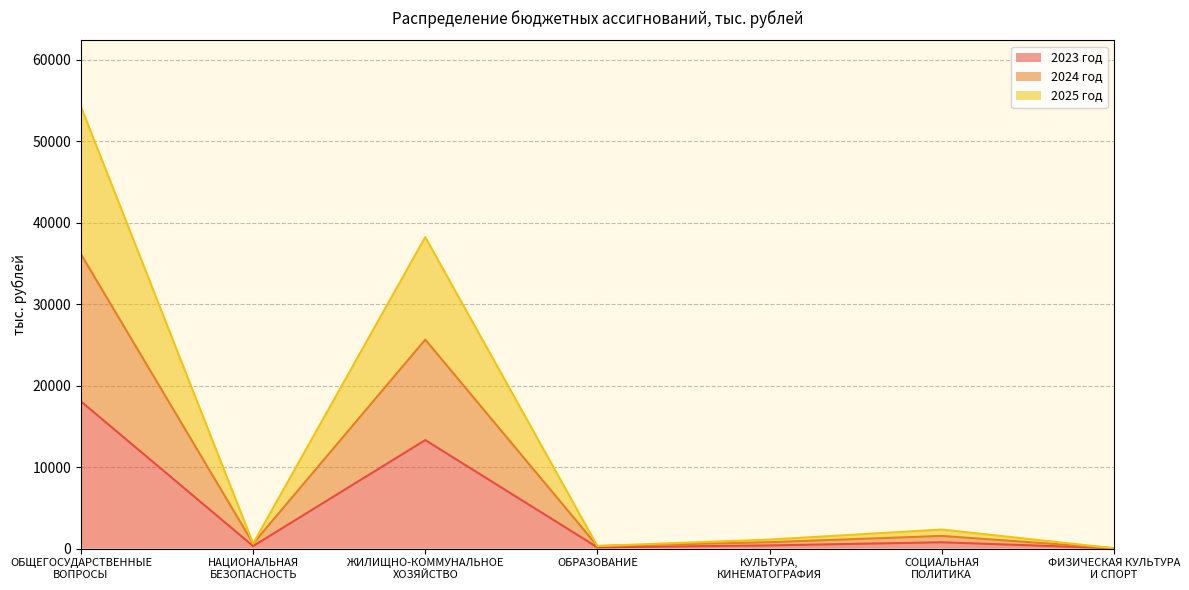

What are all the series names shown in the legend?

2023 год, 2024 год, 2025 год